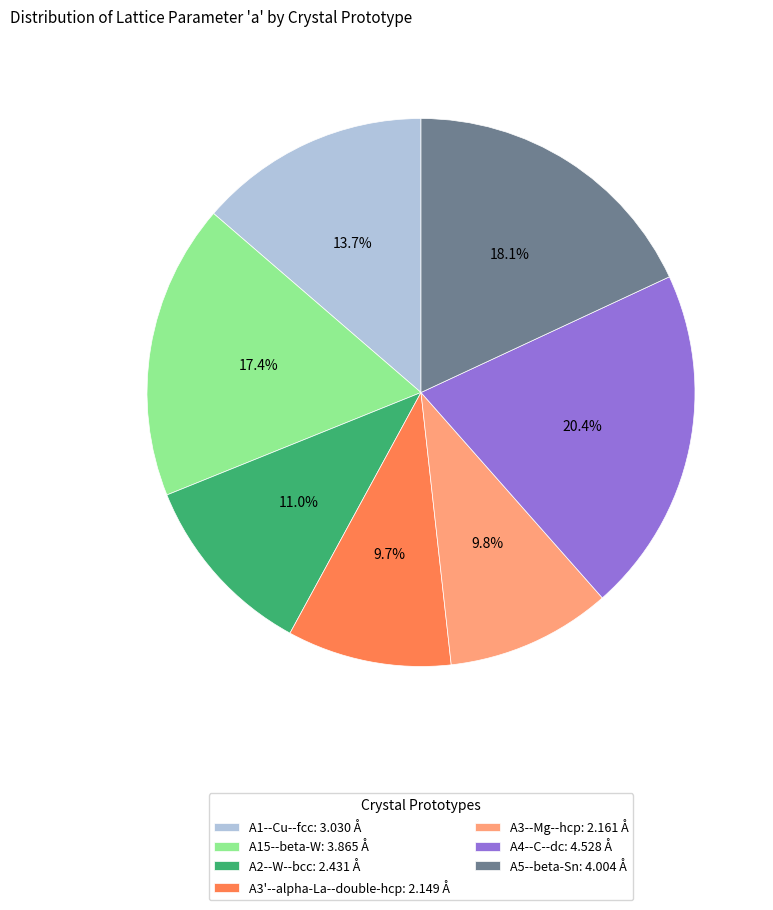

Is A15--beta-W the majority of the pie?

No